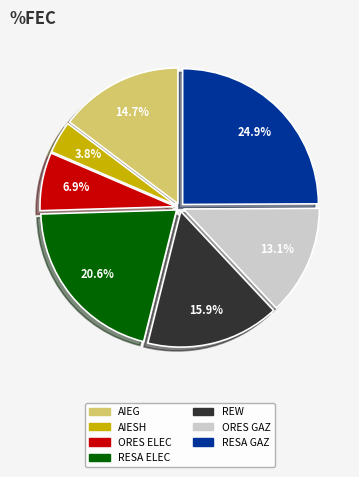

What is the largest slice in the pie chart?

RESA GAZ